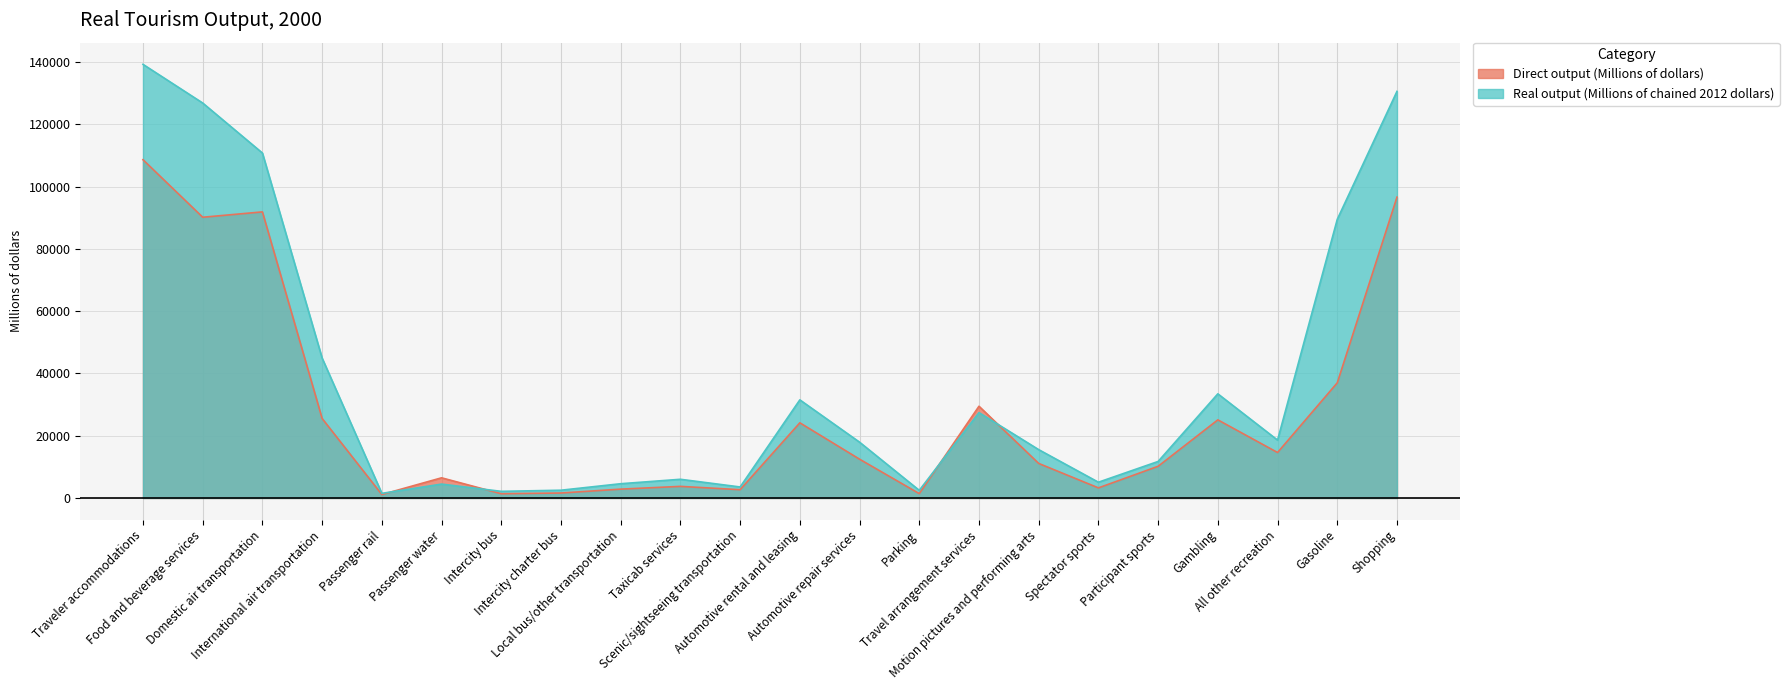

Where does the Real output (Millions of chained 2012 dollars) series first go above 17929?

Traveler accommodations